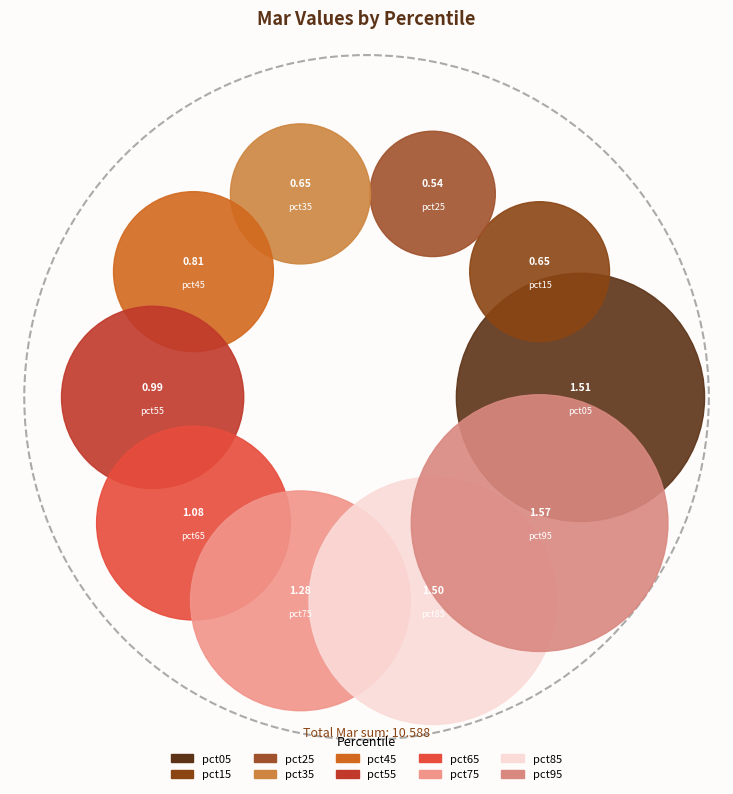

To the nearest percent, what is the combined percentage of pct05 and pct75?

26%